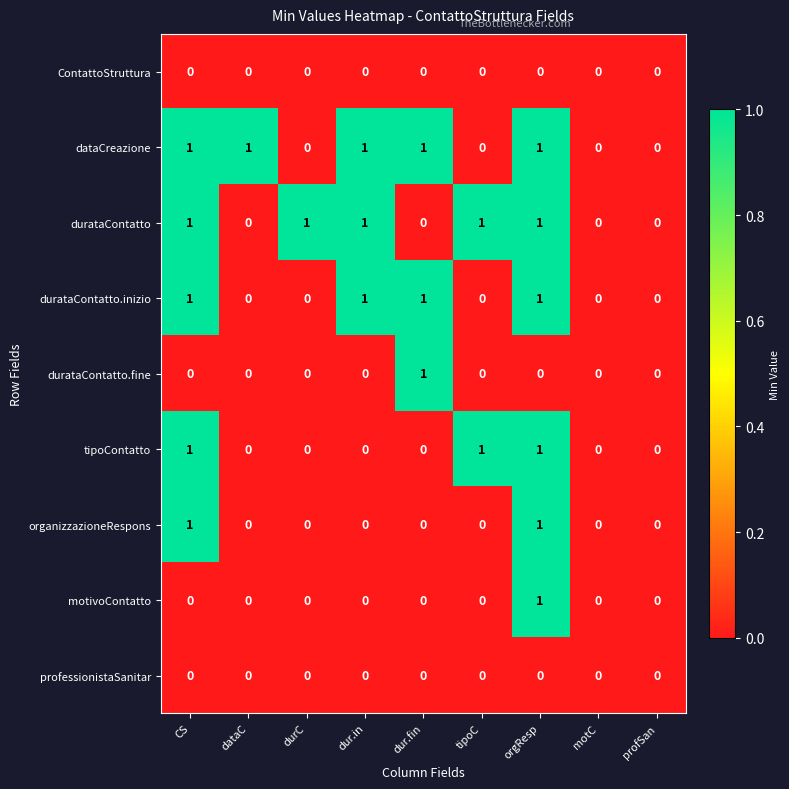

Is the value of dataCreazione at CS greater than the value of tipoContatto at motC?

Yes